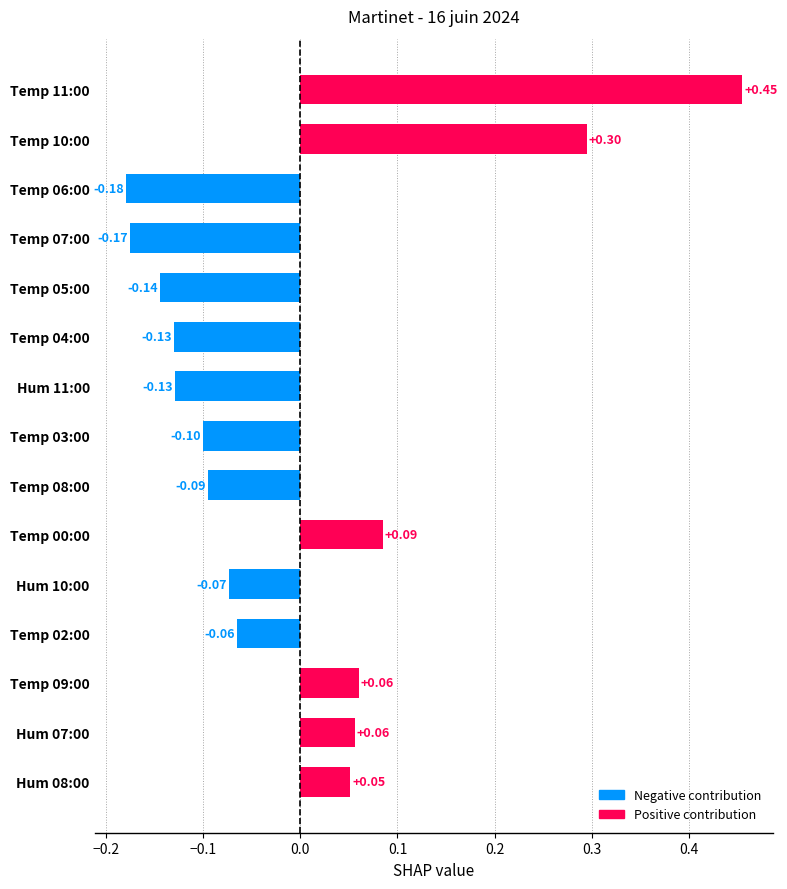

What is the change in value from Temp 03:00 to Temp 11:00?

+0.6